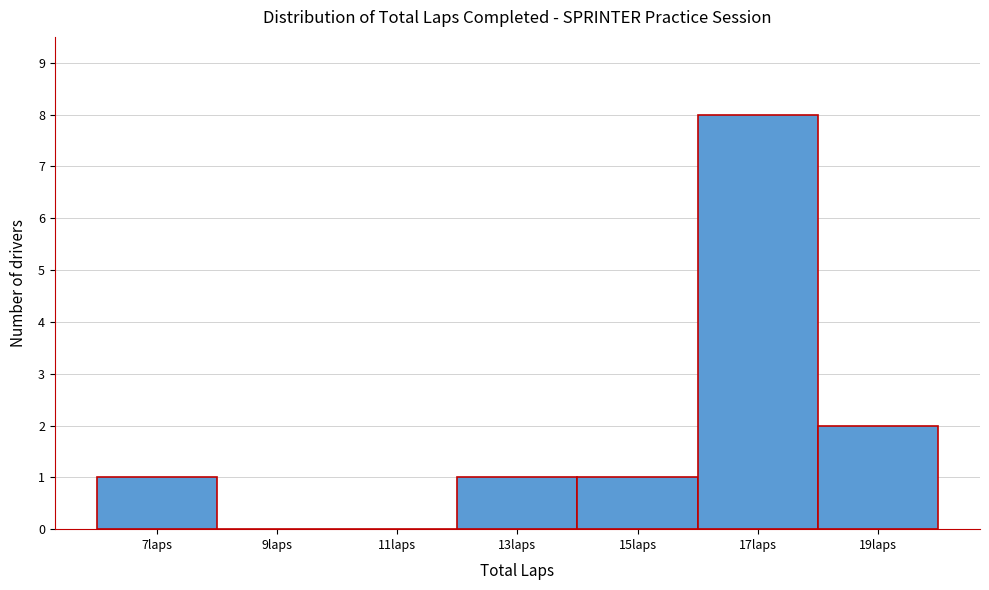

Reading right to left, extract all data points from this chart.

19laps=2	17laps=8	15laps=1	13laps=1	11laps=0	9laps=0	7laps=1